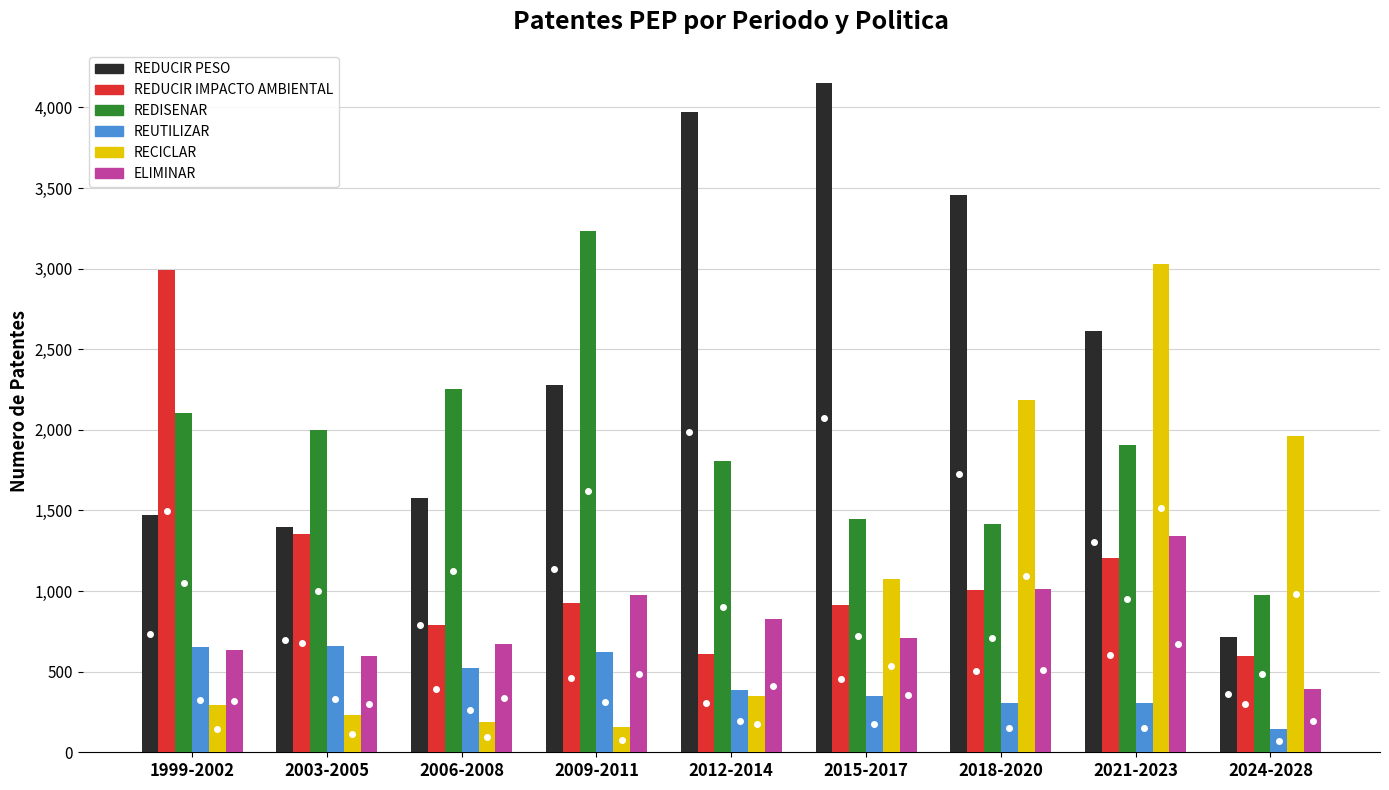

Read the REDISENAR value at 2003-2005.

1999